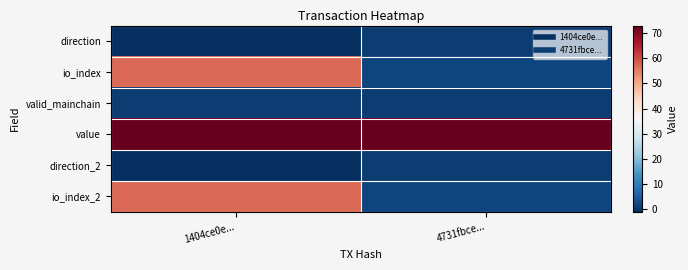

Which label corresponds to the largest value in the chart?

1404ce0e...